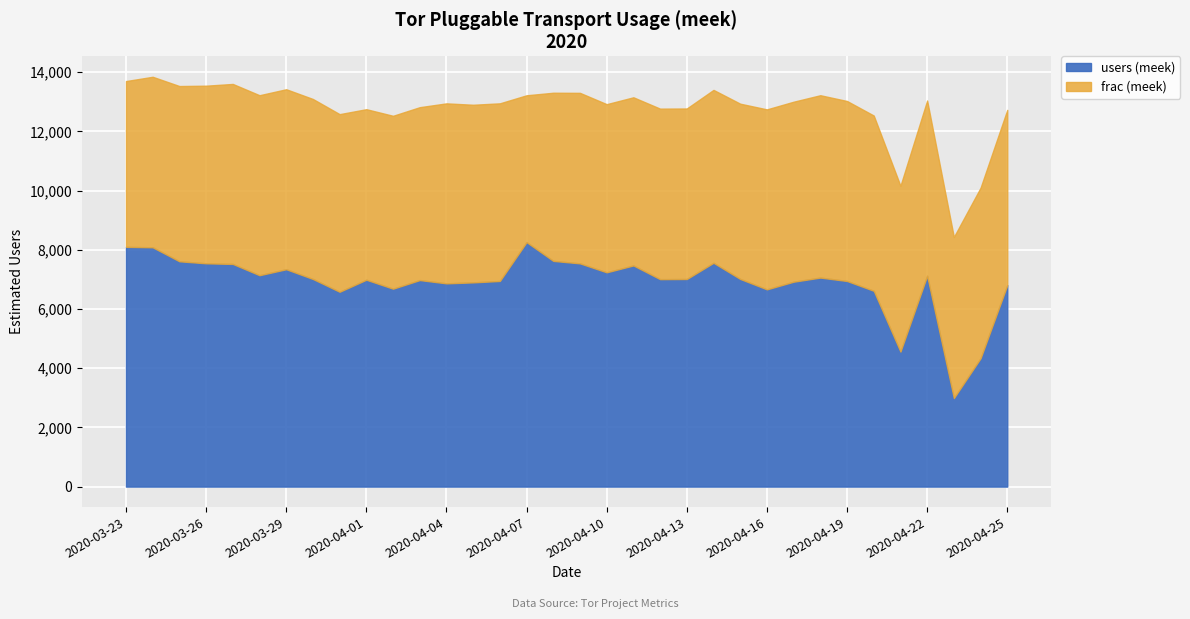

What is the total value across all series at 2020-04-22?

13042